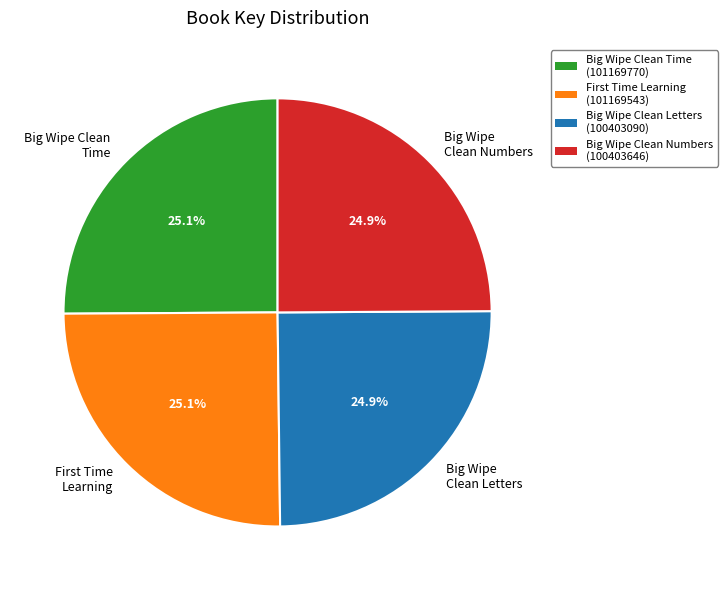

What percentage do Big Wipe Clean Letters and Big Wipe Clean Time together represent?

50.0%